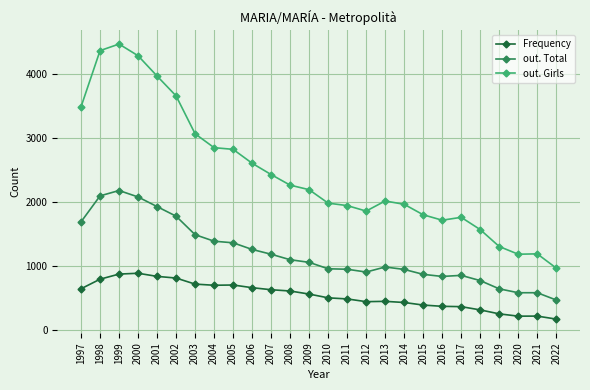

Where does the out. Total series first go above 1053?

1997